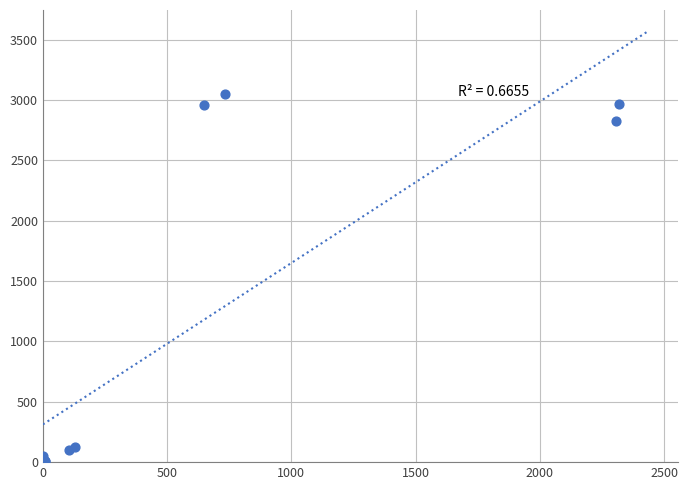

What Y value in the scatter plot is closest to 1526?

2825.6